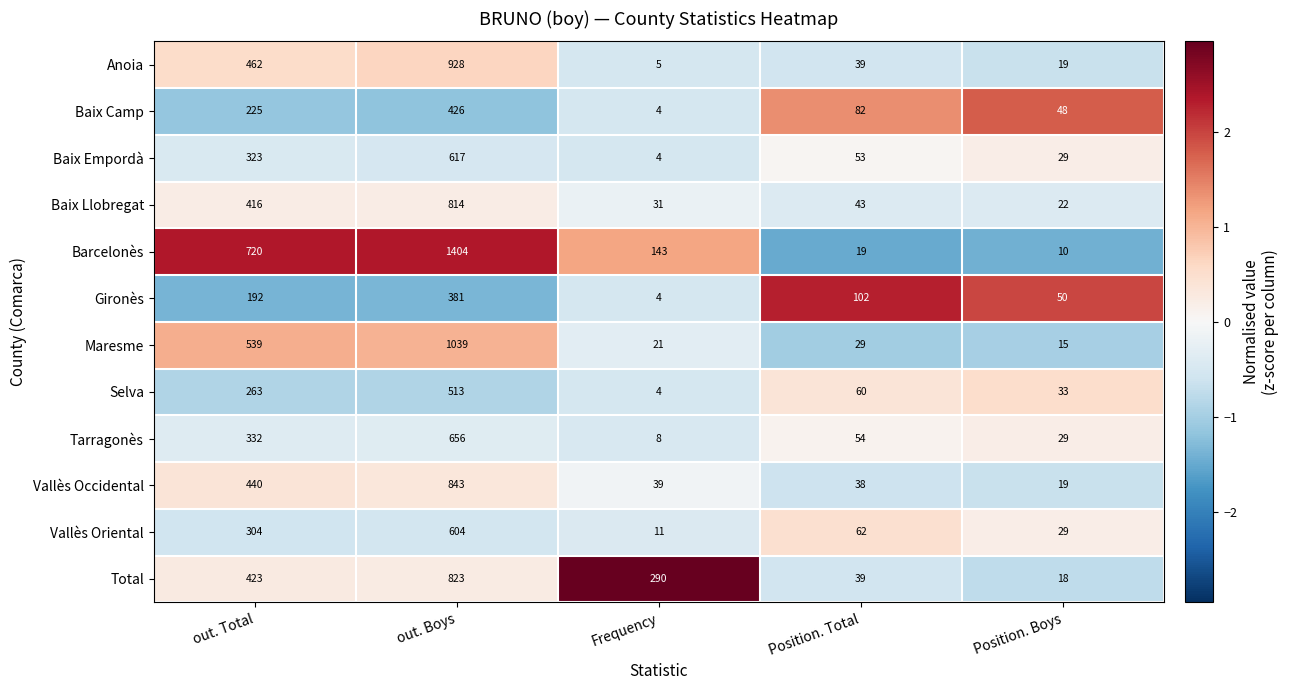

What is the difference between the second highest and minimum values in the Baix Empordà series?

319